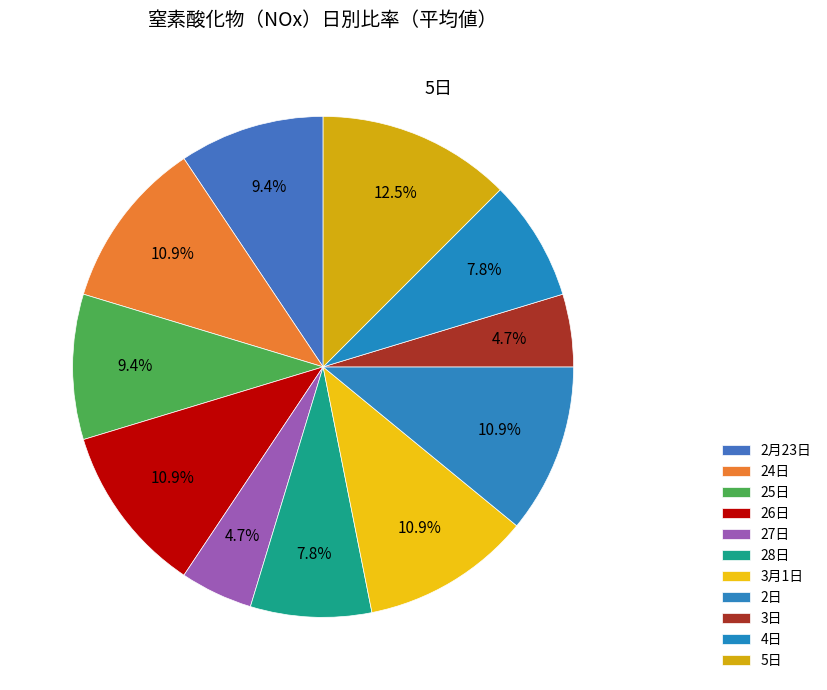

How many segments does this pie chart have?

11